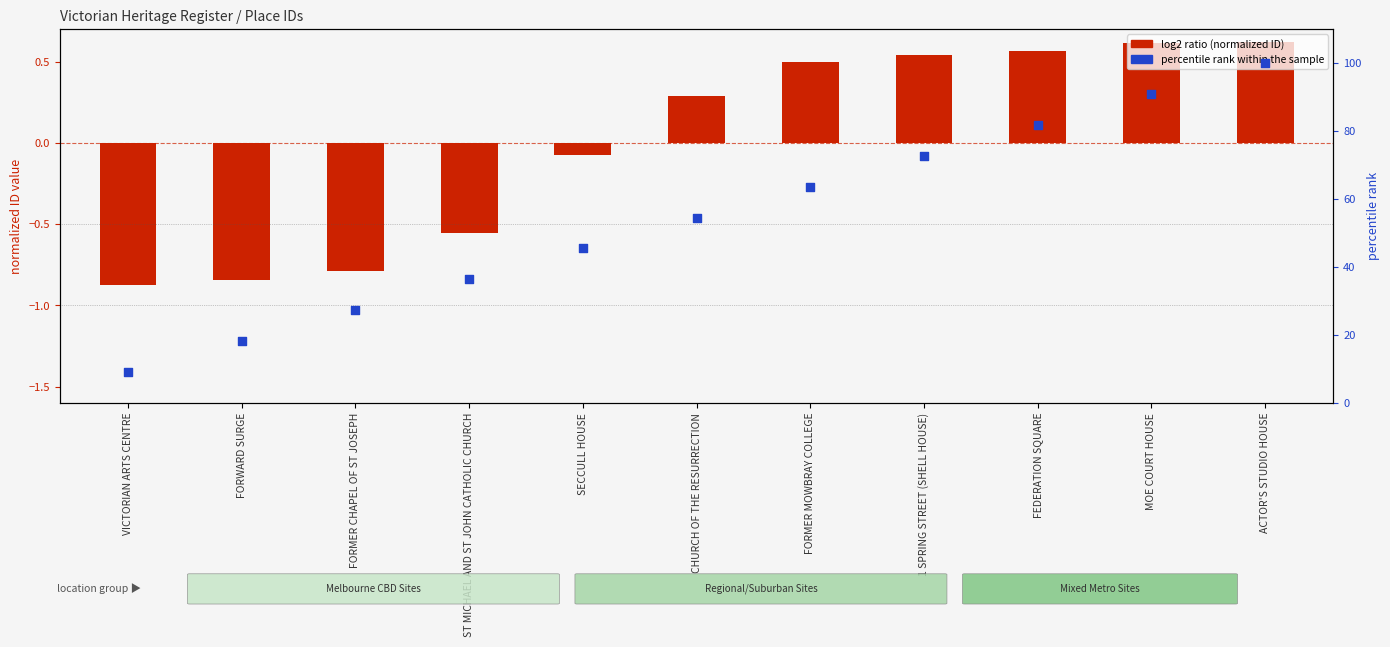

Which series contains the lowest Y value?

log2 ratio (normalized ID)